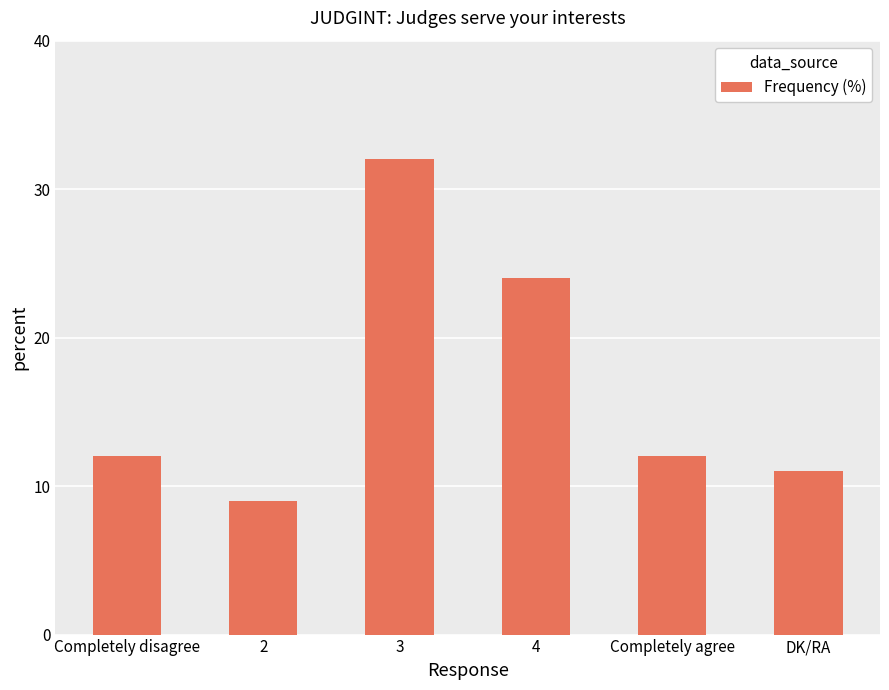

What is the greatest value displayed?

32